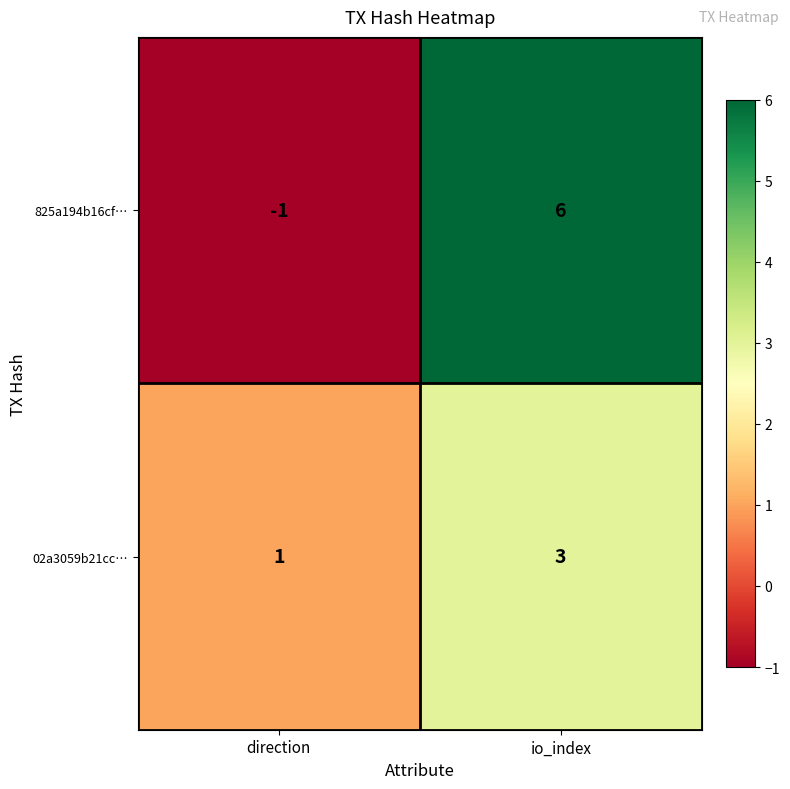

True or false: 825a194b16cf… has a value of 9 at io_index.

False